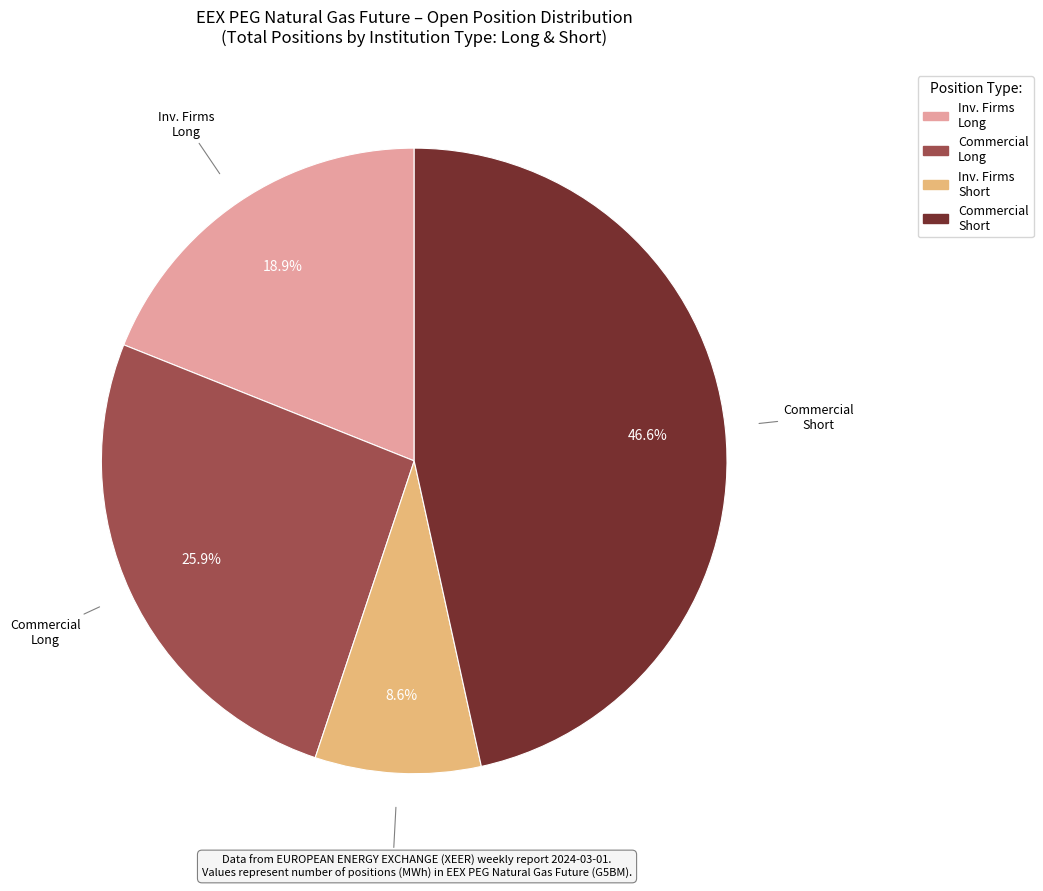

Does any single category account for the majority?

No